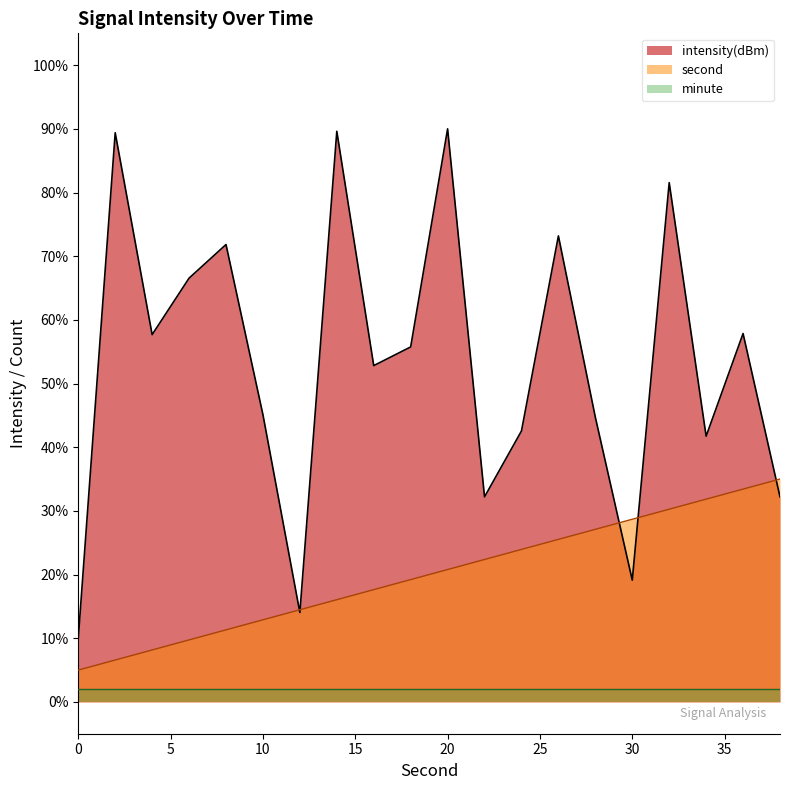

List the labels in order of intensity(dBm) value, smallest first.

0, 12, 30, 22, 38, 34, 24, 28, 10, 16, 18, 4, 36, 6, 8, 26, 32, 2, 14, 20